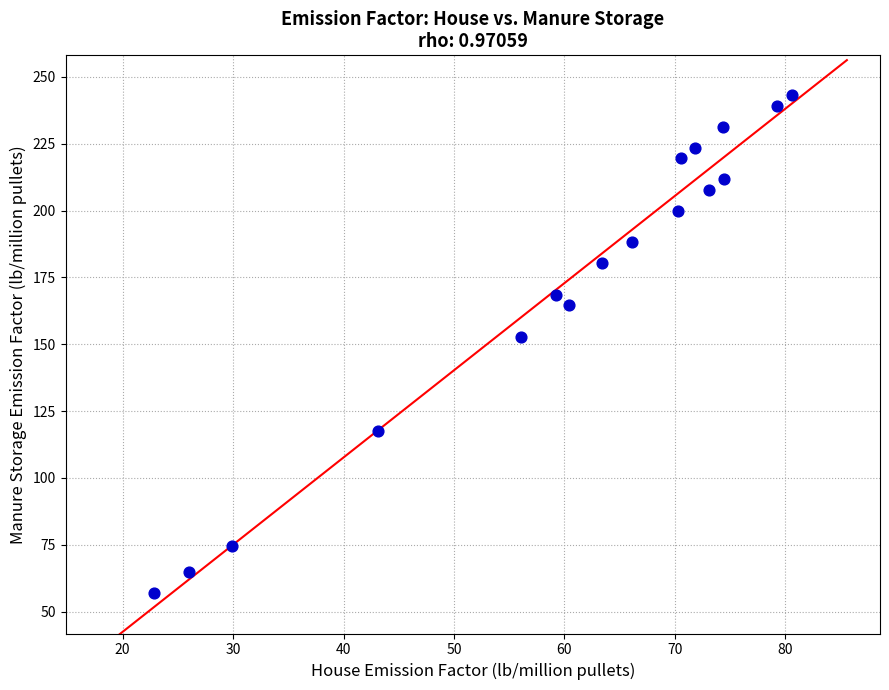

What is the range of Y values (max minus min)?

186.2